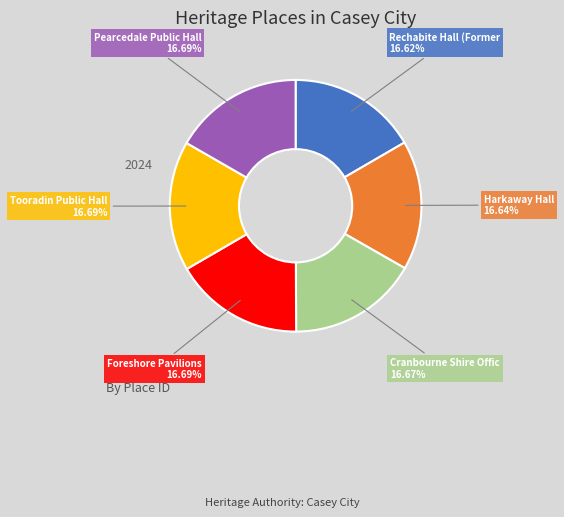

Is there a majority slice in this chart?

No